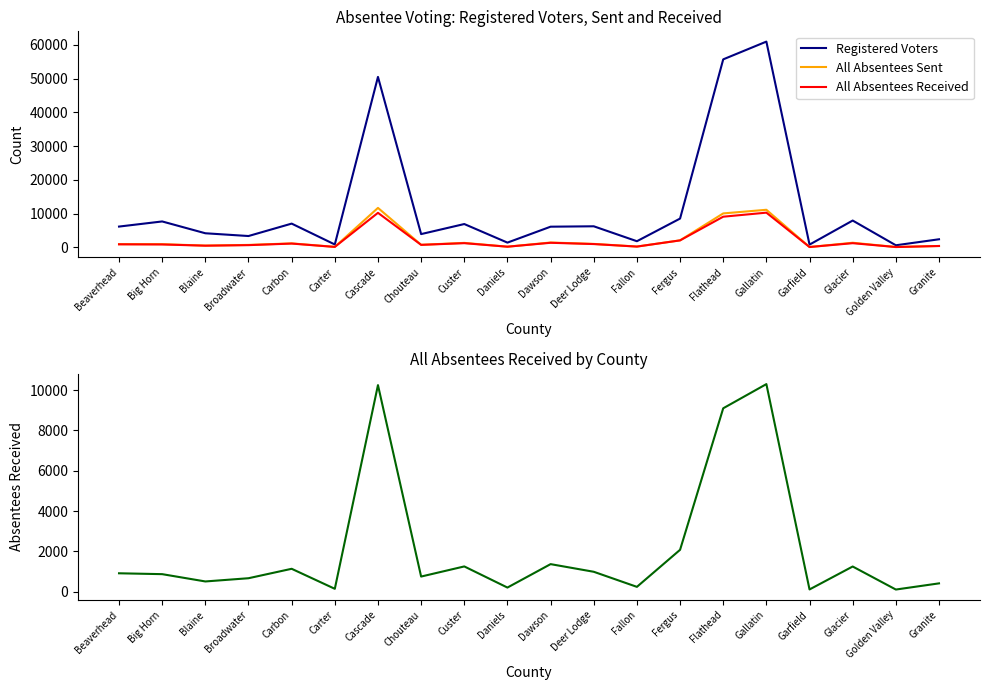

Reading left to right, list all the values displayed in this chart.

Registered Voters: Beaverhead=6176	Big Horn=7694	Blaine=4193	Broadwater=3374	Carbon=7055	Carter=871	Cascade=50527	Chouteau=3947	Custer=6928	Daniels=1422	Dawson=6141	Deer Lodge=6261	Fallon=1836	Fergus=8546	Flathead=55730	Gallatin=60990	Garfield=832	Glacier=7962	Golden Valley=633	Granite=2412
All Absentees Sent: Beaverhead=963	Big Horn=961	Blaine=540	Broadwater=740	Carbon=1194	Carter=161	Cascade=11708	Chouteau=778	Custer=1343	Daniels=214	Dawson=1455	Deer Lodge=1040	Fallon=255	Fergus=2093	Flathead=10077	Gallatin=11153	Garfield=115	Glacier=1386	Golden Valley=121	Granite=428
All Absentees Received: Beaverhead=917	Big Horn=874	Blaine=512	Broadwater=672	Carbon=1140	Carter=147	Cascade=10249	Chouteau=755	Custer=1257	Daniels=209	Dawson=1371	Deer Lodge=992	Fallon=244	Fergus=2081	Flathead=9100	Gallatin=10299	Garfield=115	Glacier=1253	Golden Valley=111	Granite=417